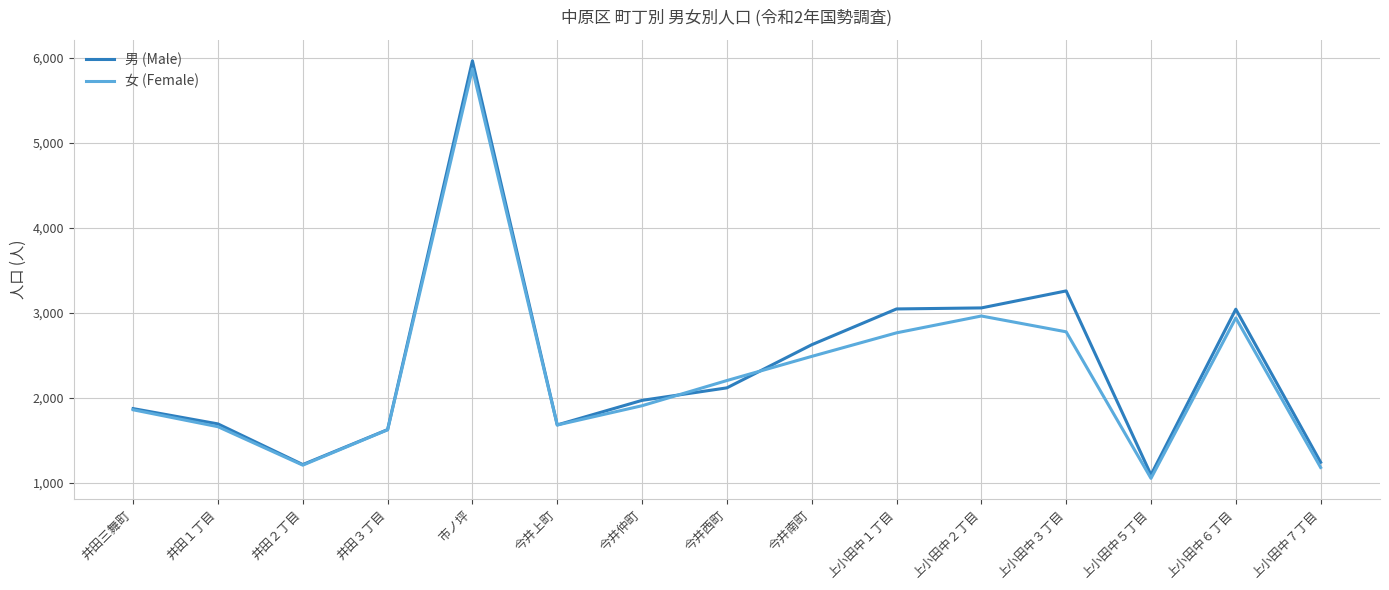

At which label is 女 (Female) closest to 3462?

上小田中２丁目